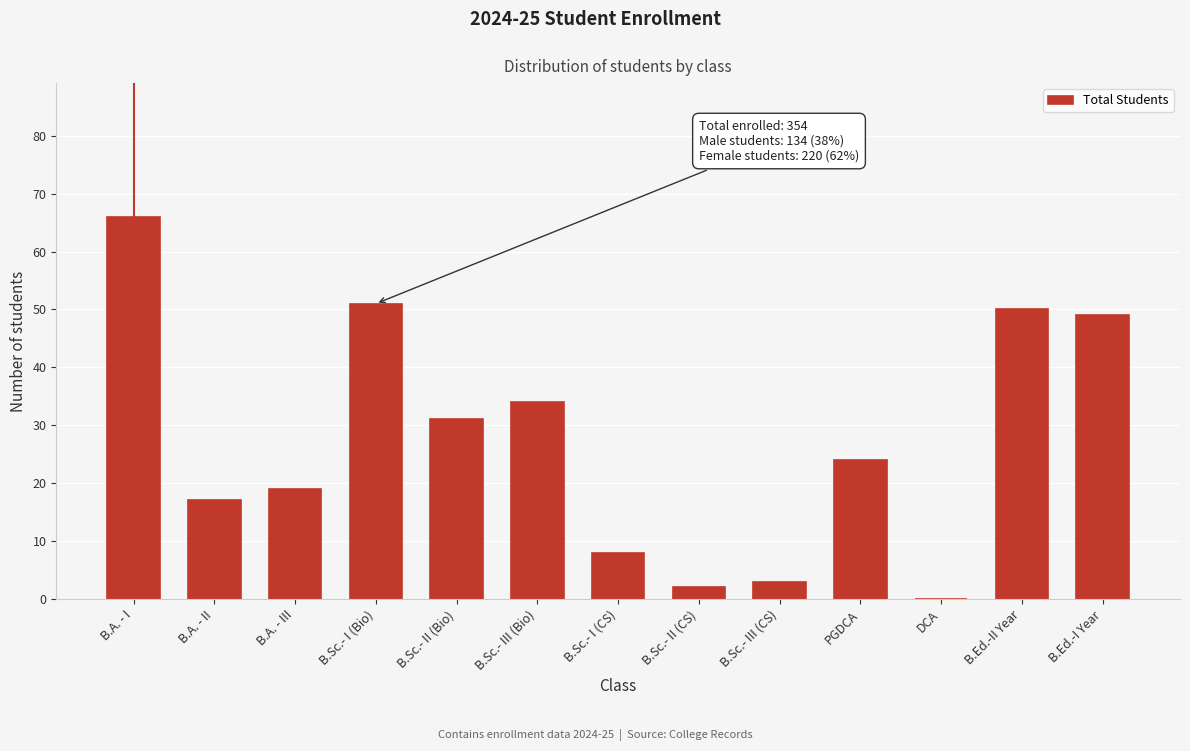

Reading left to right, extract all data points from this chart.

B.A. - I=66	B.A. - II=17	B.A. - III=19	B.Sc.- I (Bio)=51	B.Sc.- II (Bio)=31	B.Sc.- III (Bio)=34	B.Sc.- I (CS)=8	B.Sc.- II (CS)=2	B.Sc.- III (CS)=3	PGDCA=24	DCA=0	B.Ed.-II Year=50	B.Ed.-I Year=49